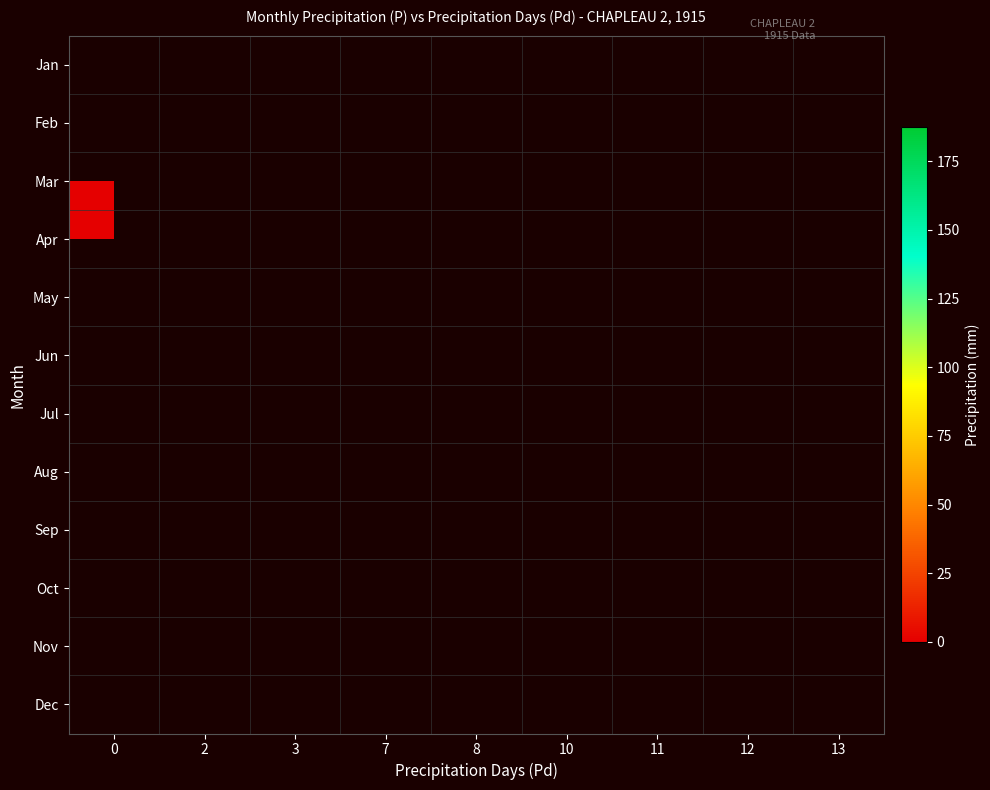

List the series in order of their peak value, lowest first.

Jan, Feb, Mar, Apr, May, Jun, Jul, Aug, Sep, Oct, Nov, Dec